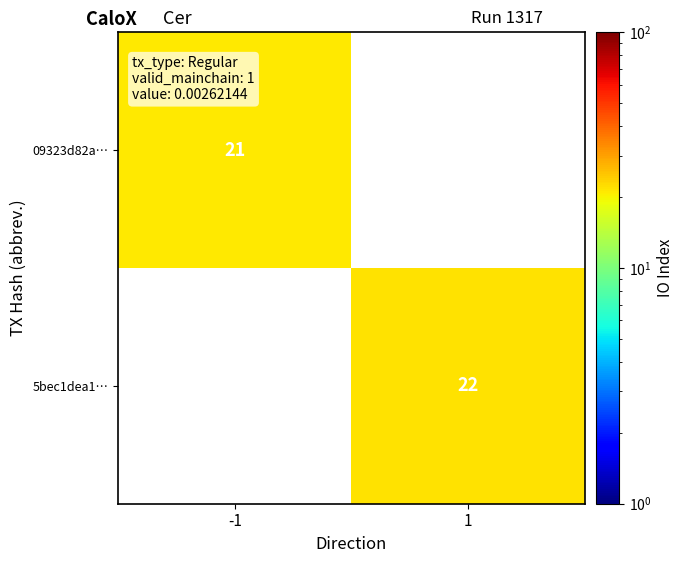

True or false: 5bec1dea1… has a value of 22 at 1.

True